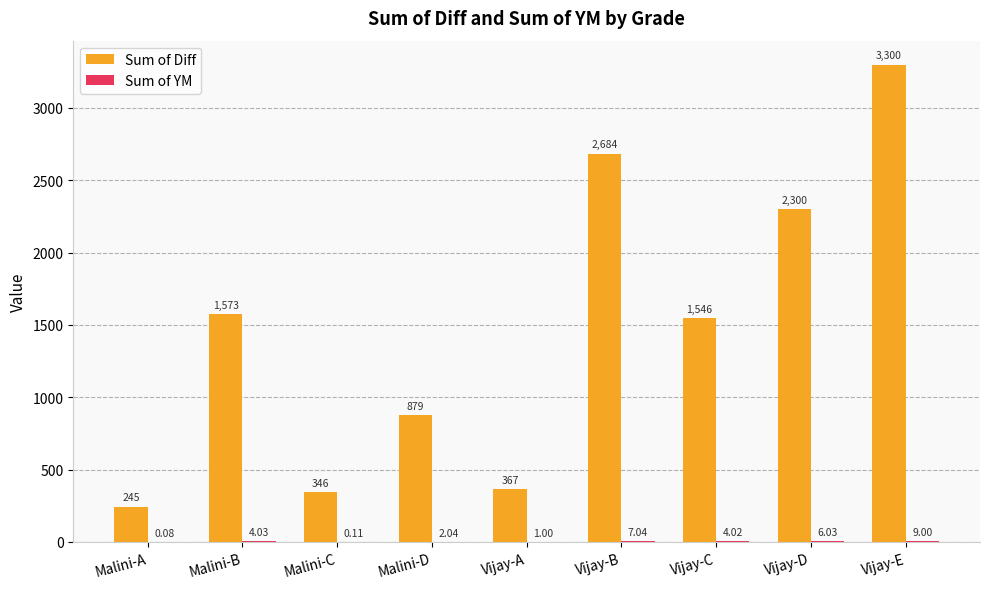

How many groups of bars are there?

9